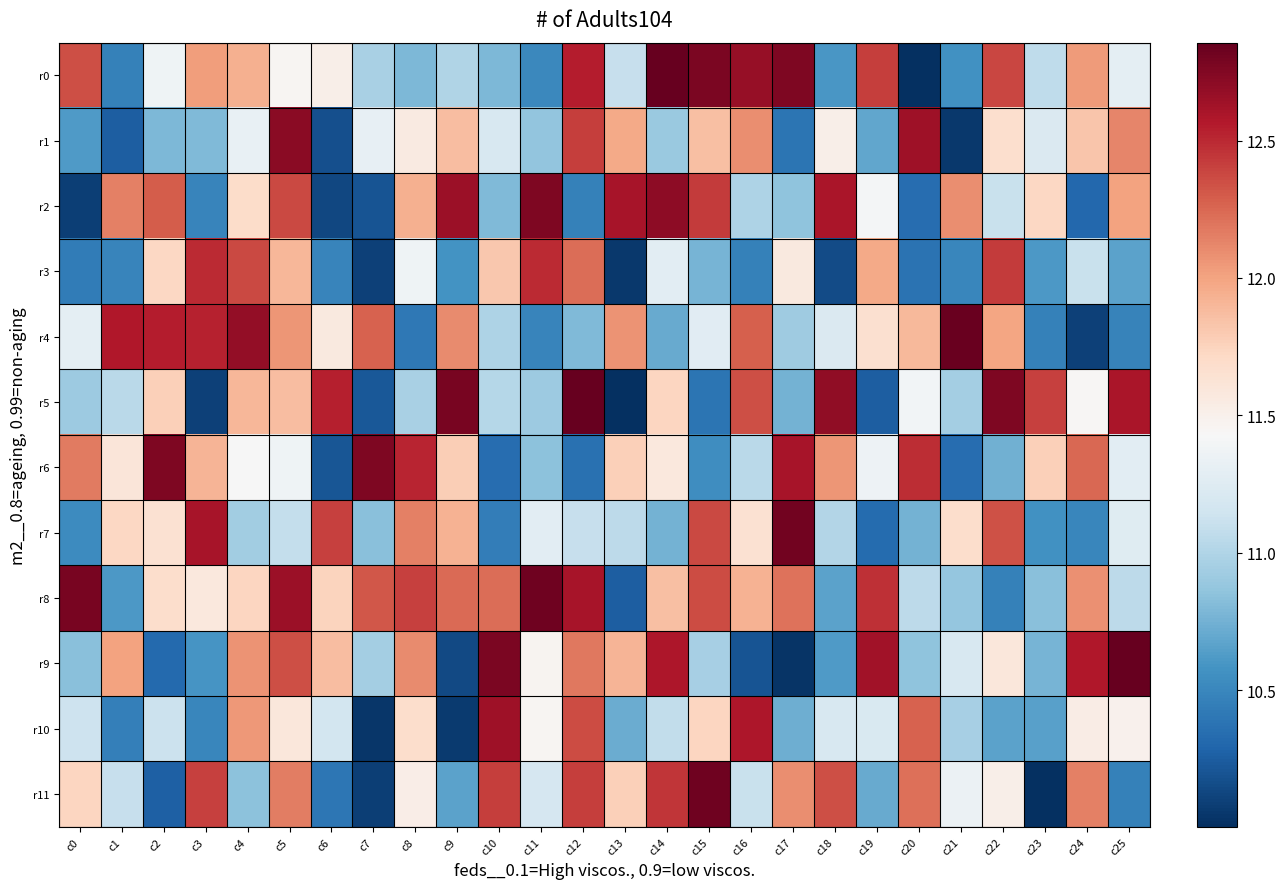

Reading right to left, what are all the values shown in this chart?

r0: c25=11.3	c24=12.0	c23=11.1	c22=12.4	c21=10.6	c20=10.0	c19=12.4	c18=10.6	c17=12.8	c16=12.7	c15=12.8	c14=12.9	c13=11.1	c12=12.5	c11=10.5	c10=10.8	c9=11.0	c8=10.8	c7=11.0	c6=11.5	c5=11.5	c4=11.9	c3=12.0	c2=11.4	c1=10.5	c0=12.4
r1: c25=12.1	c24=11.8	c23=11.2	c22=11.7	c21=10.1	c20=12.6	c19=10.7	c18=11.5	c17=10.4	c16=12.1	c15=11.9	c14=10.9	c13=12.0	c12=12.4	c11=10.9	c10=11.2	c9=11.9	c8=11.6	c7=11.3	c6=10.2	c5=12.7	c4=11.3	c3=10.8	c2=10.8	c1=10.3	c0=10.6
r2: c25=12.0	c24=10.3	c23=11.7	c22=11.1	c21=12.1	c20=10.3	c19=11.4	c18=12.6	c17=10.9	c16=11.0	c15=12.4	c14=12.7	c13=12.6	c12=10.5	c11=12.8	c10=10.8	c9=12.7	c8=11.9	c7=10.2	c6=10.1	c5=12.4	c4=11.7	c3=10.5	c2=12.3	c1=12.1	c0=10.1
r3: c25=10.7	c24=11.1	c23=10.6	c22=12.4	c21=10.5	c20=10.4	c19=12.0	c18=10.2	c17=11.6	c16=10.5	c15=10.8	c14=11.3	c13=10.1	c12=12.2	c11=12.5	c10=11.8	c9=10.6	c8=11.4	c7=10.1	c6=10.5	c5=11.9	c4=12.4	c3=12.5	c2=11.7	c1=10.5	c0=10.4
r4: c25=10.5	c24=10.1	c23=10.5	c22=12.0	c21=12.8	c20=11.9	c19=11.7	c18=11.2	c17=10.9	c16=12.3	c15=11.3	c14=10.7	c13=12.1	c12=10.8	c11=10.5	c10=11.0	c9=12.1	c8=10.4	c7=12.3	c6=11.6	c5=12.1	c4=12.7	c3=12.5	c2=12.6	c1=12.6	c0=11.3
r5: c25=12.6	c24=11.5	c23=12.4	c22=12.8	c21=10.9	c20=11.4	c19=10.3	c18=12.7	c17=10.7	c16=12.3	c15=10.4	c14=11.7	c13=10.0	c12=12.8	c11=10.9	c10=11.0	c9=12.8	c8=11.0	c7=10.2	c6=12.5	c5=11.9	c4=11.9	c3=10.1	c2=11.8	c1=11.0	c0=10.9
r6: c25=11.3	c24=12.2	c23=11.8	c22=10.7	c21=10.3	c20=12.5	c19=11.4	c18=12.1	c17=12.6	c16=11.0	c15=10.5	c14=11.6	c13=11.8	c12=10.4	c11=10.8	c10=10.3	c9=11.8	c8=12.5	c7=12.8	c6=10.2	c5=11.4	c4=11.4	c3=11.9	c2=12.8	c1=11.6	c0=12.2
r7: c25=11.3	c24=10.5	c23=10.6	c22=12.3	c21=11.7	c20=10.8	c19=10.3	c18=11.0	c17=12.8	c16=11.6	c15=12.4	c14=10.8	c13=11.1	c12=11.1	c11=11.3	c10=10.4	c9=11.9	c8=12.1	c7=10.8	c6=12.4	c5=11.1	c4=10.9	c3=12.6	c2=11.7	c1=11.7	c0=10.5
r8: c25=11.1	c24=12.1	c23=10.8	c22=10.5	c21=10.9	c20=11.1	c19=12.5	c18=10.7	c17=12.2	c16=11.9	c15=12.4	c14=11.9	c13=10.3	c12=12.6	c11=12.8	c10=12.2	c9=12.2	c8=12.4	c7=12.3	c6=11.7	c5=12.7	c4=11.7	c3=11.6	c2=11.7	c1=10.6	c0=12.8
r9: c25=12.9	c24=12.6	c23=10.8	c22=11.6	c21=11.2	c20=10.9	c19=12.6	c18=10.6	c17=10.0	c16=10.2	c15=11.0	c14=12.6	c13=11.9	c12=12.2	c11=11.5	c10=12.8	c9=10.1	c8=12.1	c7=10.9	c6=11.9	c5=12.3	c4=12.1	c3=10.6	c2=10.3	c1=12.0	c0=10.8
r10: c25=11.5	c24=11.5	c23=10.7	c22=10.7	c21=11.0	c20=12.3	c19=11.2	c18=11.2	c17=10.7	c16=12.6	c15=11.7	c14=11.1	c13=10.7	c12=12.4	c11=11.5	c10=12.6	c9=10.1	c8=11.7	c7=10.0	c6=11.2	c5=11.6	c4=12.1	c3=10.5	c2=11.1	c1=10.5	c0=11.1
r11: c25=10.5	c24=12.2	c23=10.0	c22=11.5	c21=11.3	c20=12.2	c19=10.7	c18=12.3	c17=12.1	c16=11.1	c15=12.8	c14=12.4	c13=11.8	c12=12.4	c11=11.2	c10=12.4	c9=10.7	c8=11.5	c7=10.1	c6=10.4	c5=12.2	c4=10.8	c3=12.4	c2=10.3	c1=11.1	c0=11.7